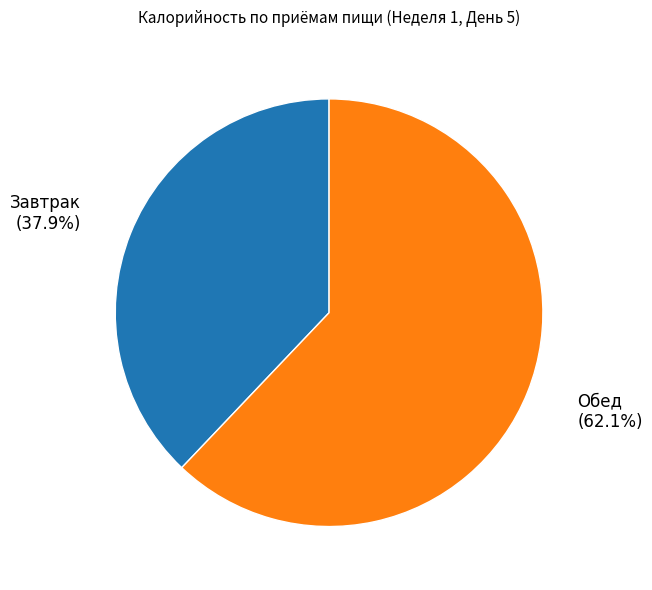

Is there a majority slice in this chart?

Yes